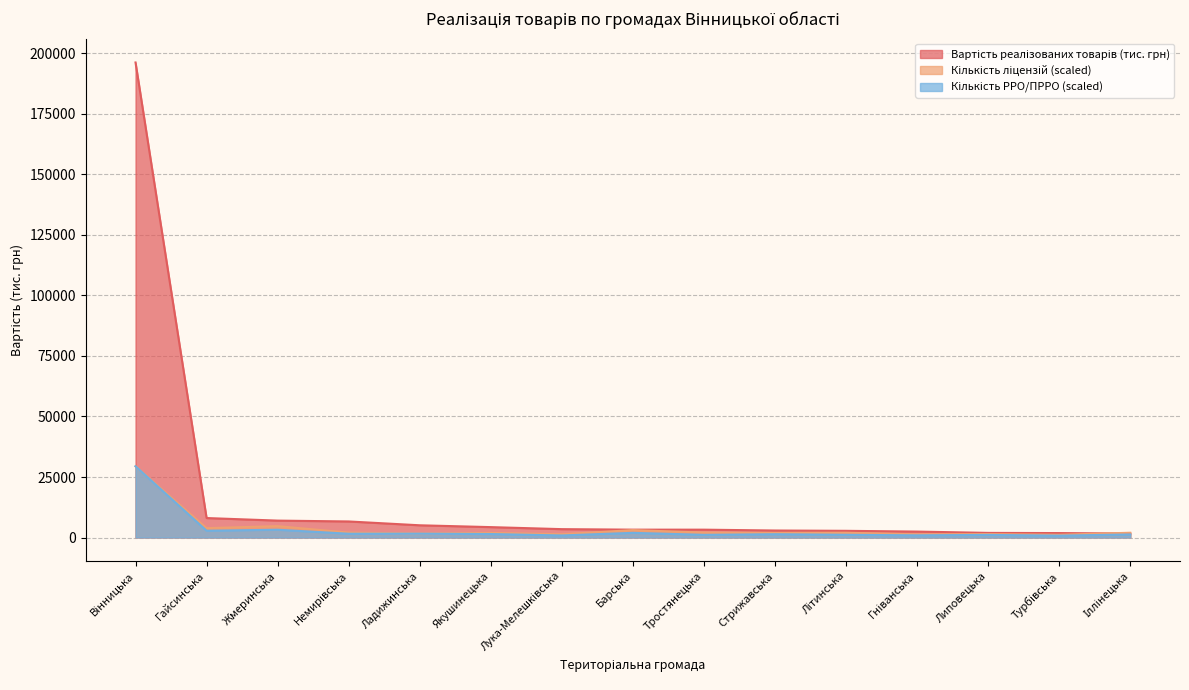

Where is Кількість РРО/ПРРО nearest to the value 15104?

Жмеринська